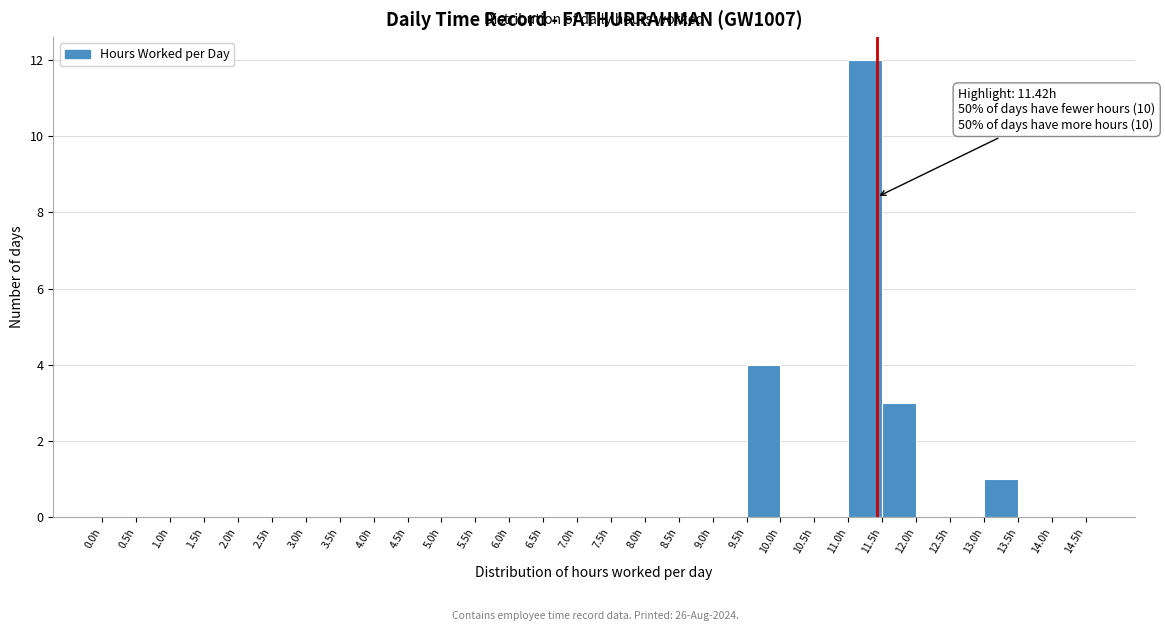

Over which range of the x-axis is the bar tallest?

11.0 to 11.5